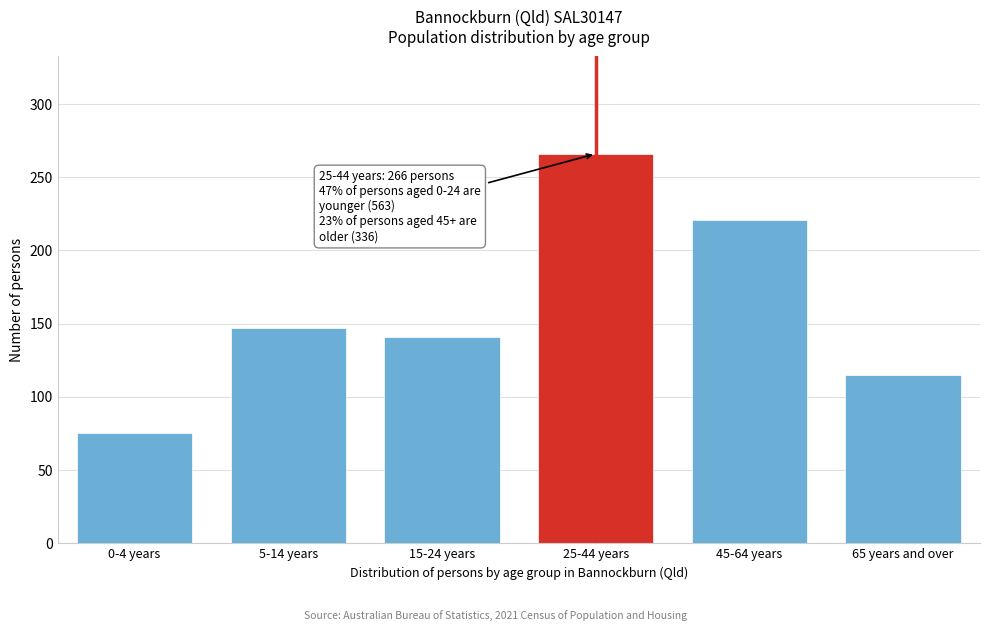

Reading left to right, list all the values displayed in this chart.

0-4 years=75	5-14 years=147	15-24 years=141	25-44 years=266	45-64 years=221	65 years and over=115